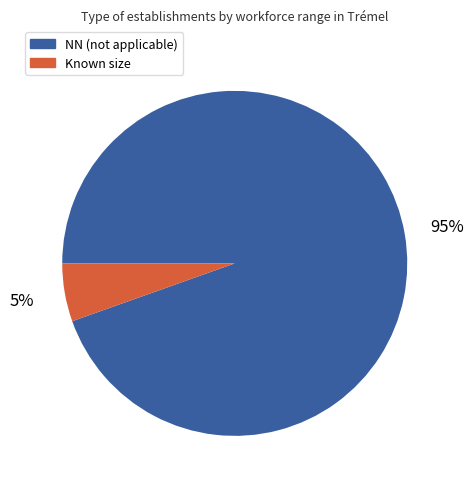

Is there a majority slice in this chart?

Yes